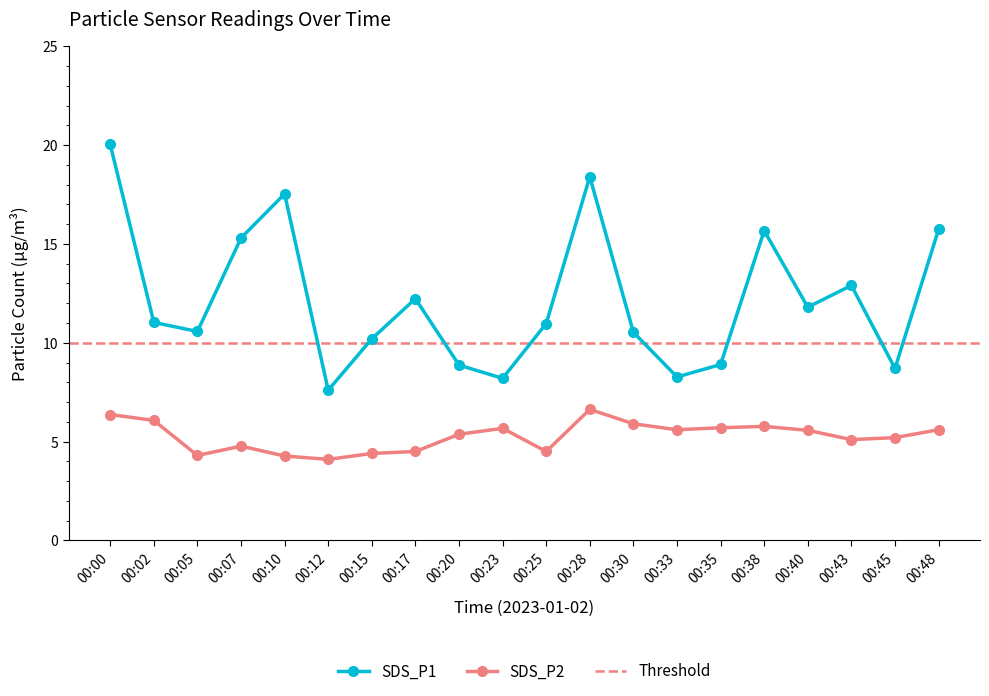

What are all the series names shown in the legend?

SDS_P1, SDS_P2